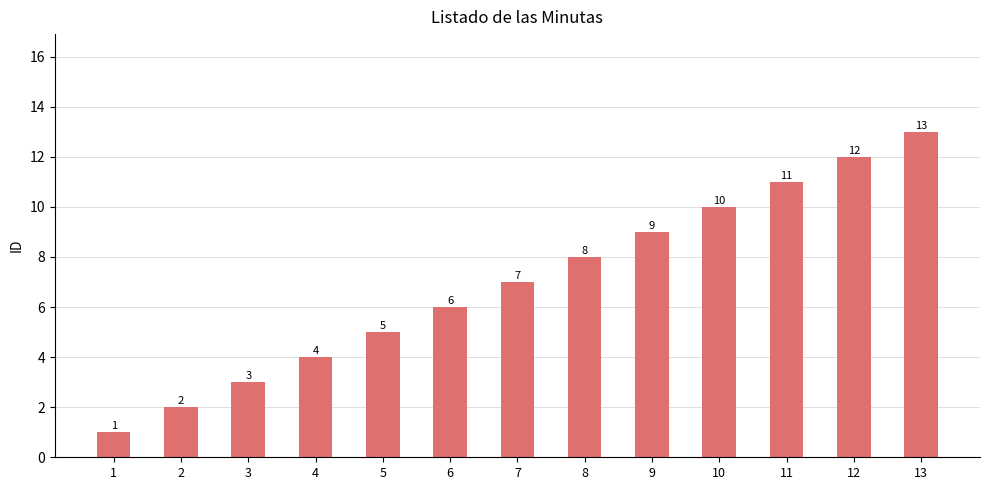

What is the average value?

7